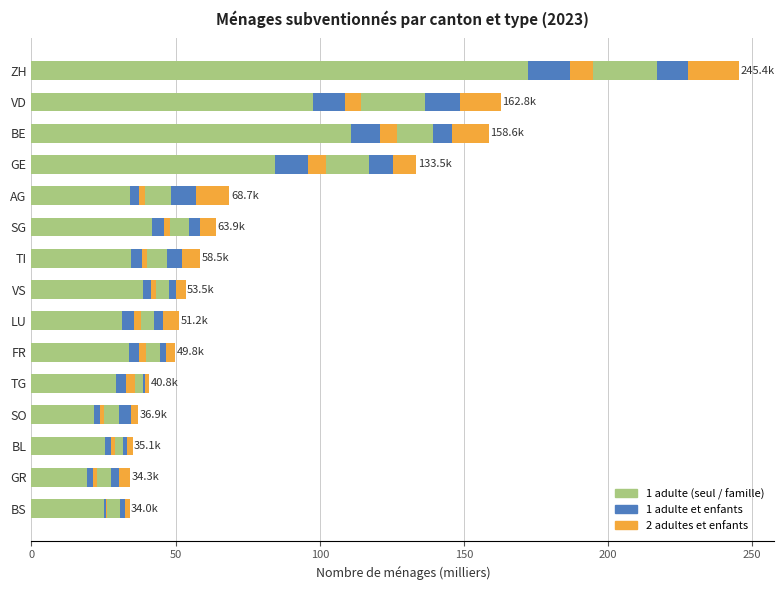

Count the number of data series in this chart.

6